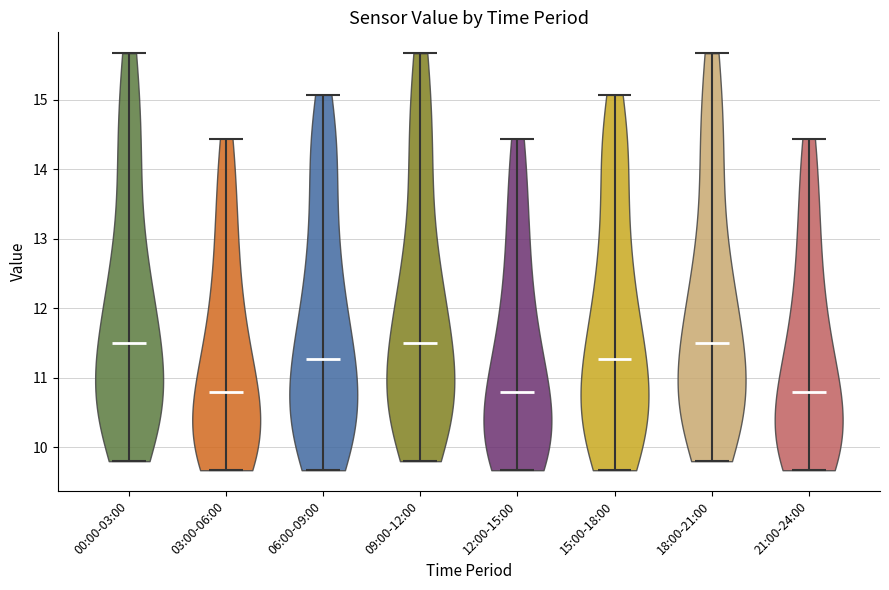

Reading left to right, read every violin against the y-axis: where its median line is, and the lowest and highest points it reaches. The values are not printed on the chart, so give them approximately, as read against the axis.

00:00-03:00: median line 11.5, lowest point 9.8, highest point 15.7
03:00-06:00: median line 10.8, lowest point 9.7, highest point 14.4
06:00-09:00: median line 11.3, lowest point 9.7, highest point 15.1
09:00-12:00: median line 11.5, lowest point 9.8, highest point 15.7
12:00-15:00: median line 10.8, lowest point 9.7, highest point 14.4
15:00-18:00: median line 11.3, lowest point 9.7, highest point 15.1
18:00-21:00: median line 11.5, lowest point 9.8, highest point 15.7
21:00-24:00: median line 10.8, lowest point 9.7, highest point 14.4